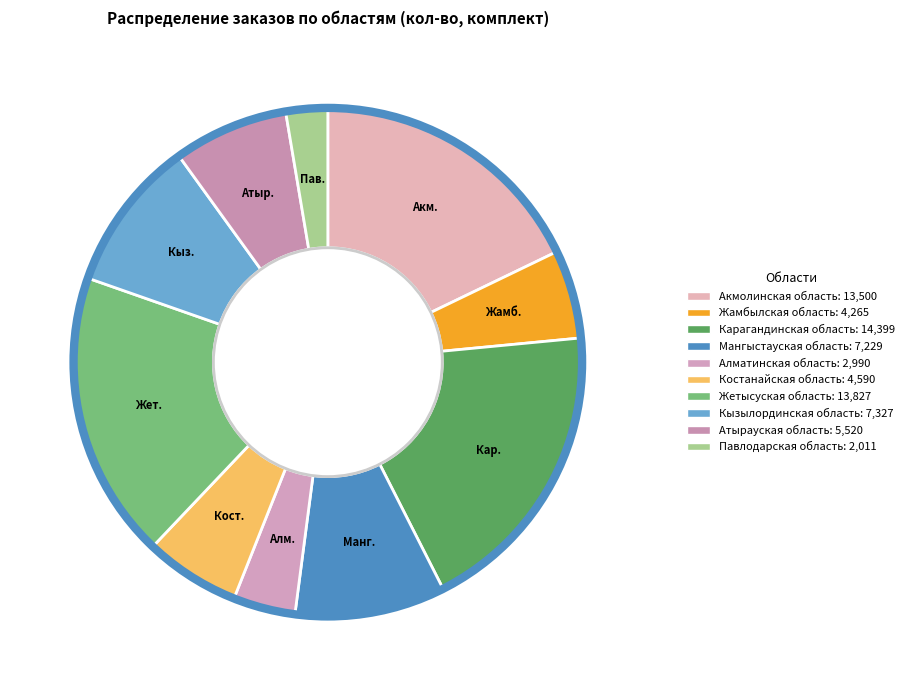

How many segments does this pie chart have?

10